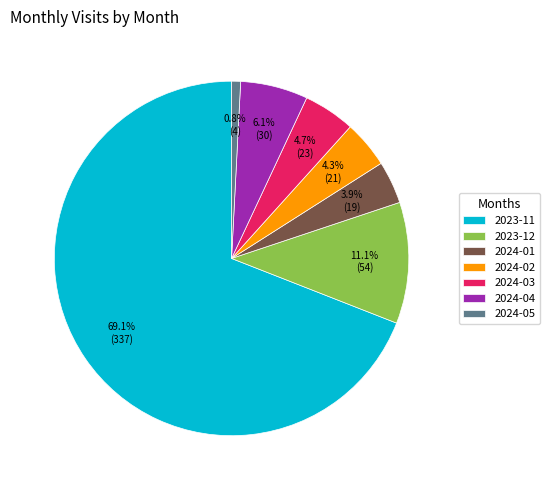

How much of the chart is everything except 2023-12?

88.9%